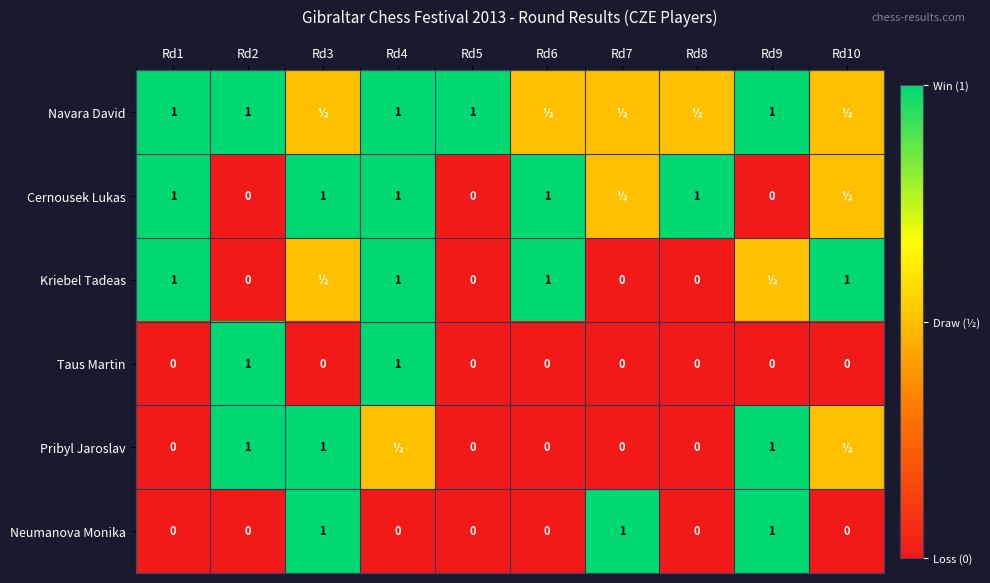

The Neumanova Monika series shows 0.7 at Rd10. True or false?

False